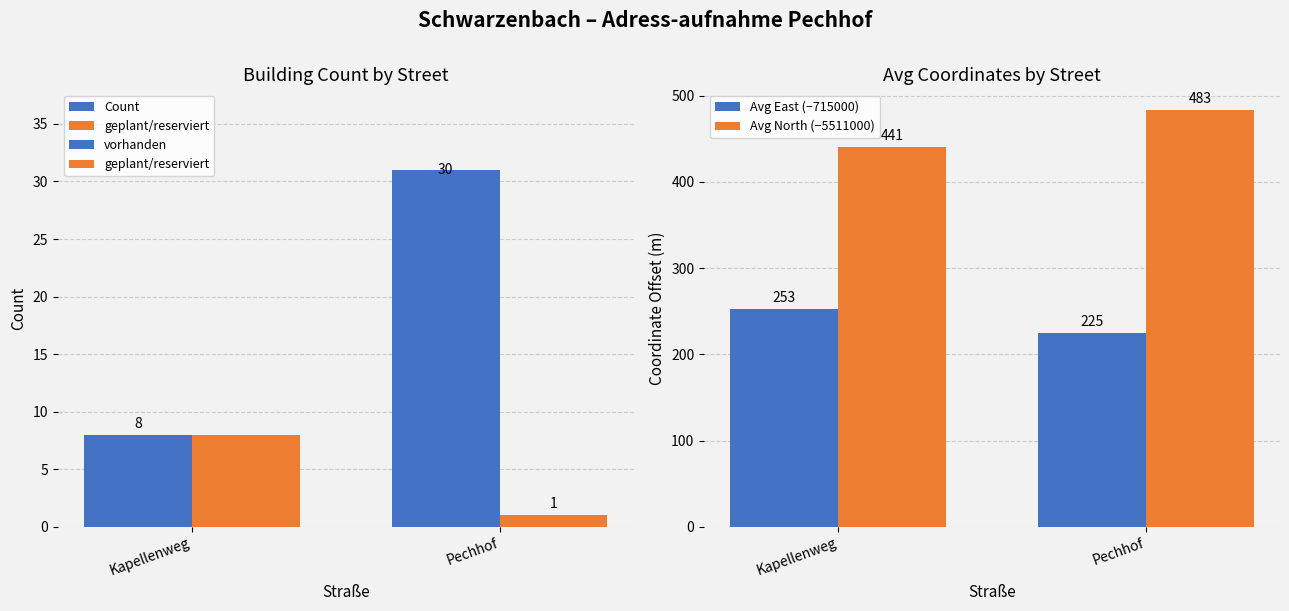

The value of Avg North (−5511000) at Kapellenweg is 440.7. True or false?

True